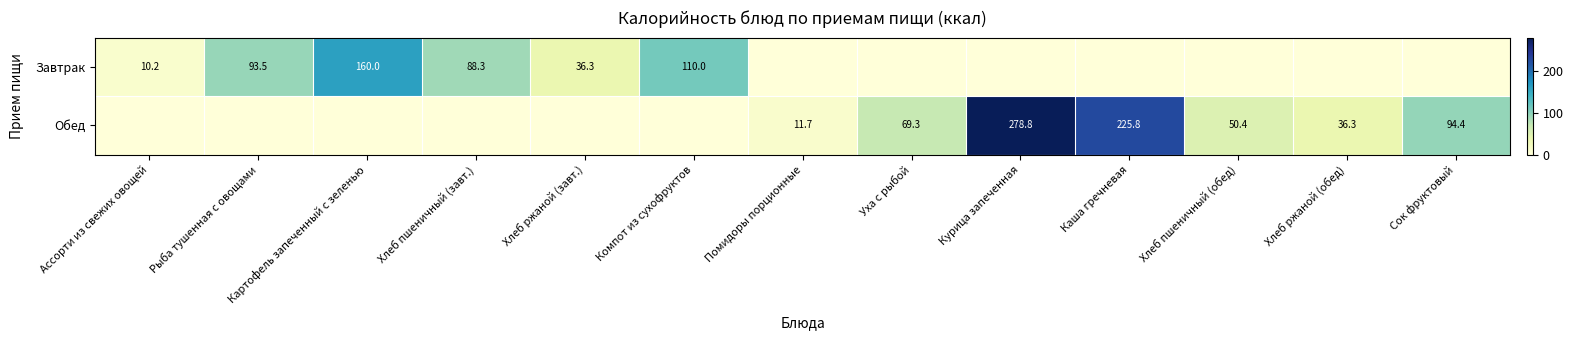

How many data points does each series have?

13